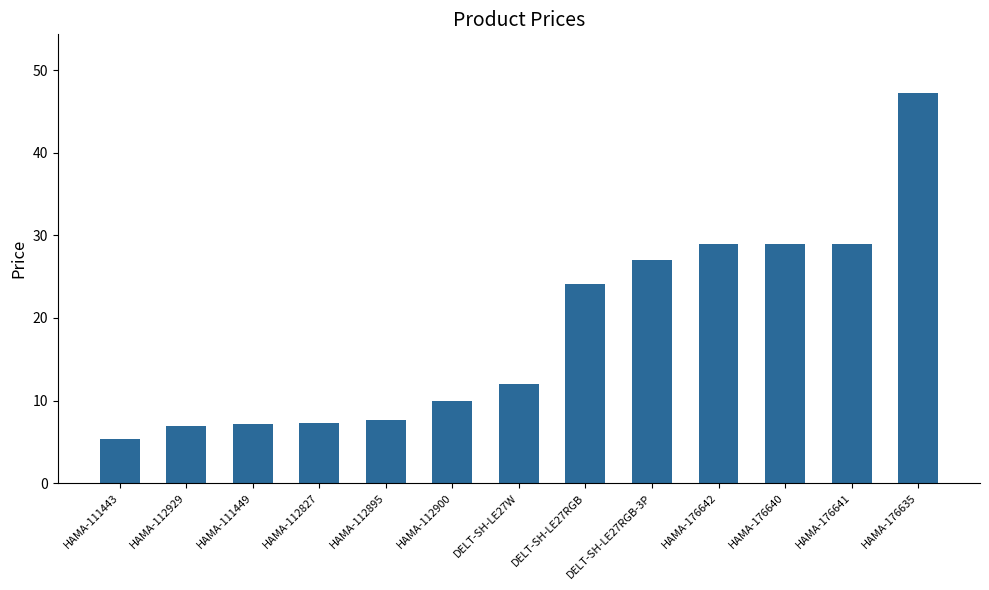

The chart shows a value of 16.3 at HAMA-112900. True or false?

False